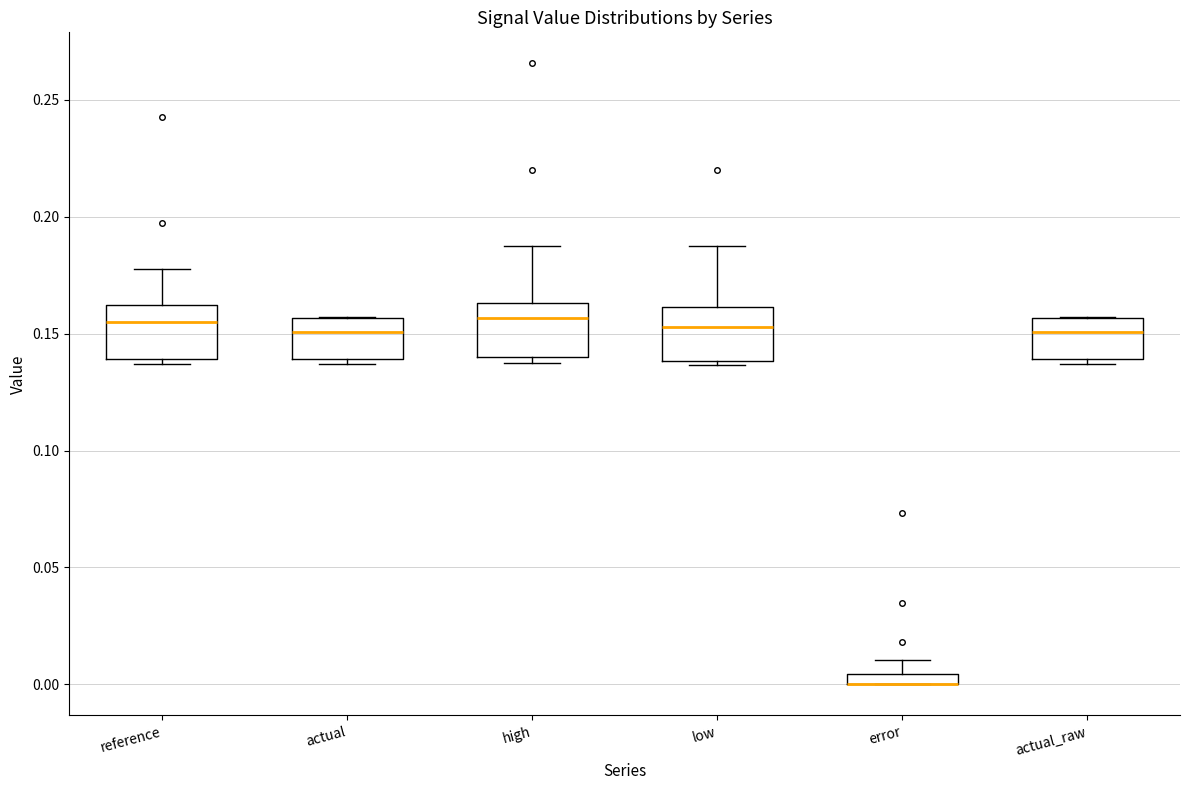

Where does the upper whisker of the box for error end on the y-axis? The values are not printed on the chart, so give them approximately, as read against the axis.

0.010